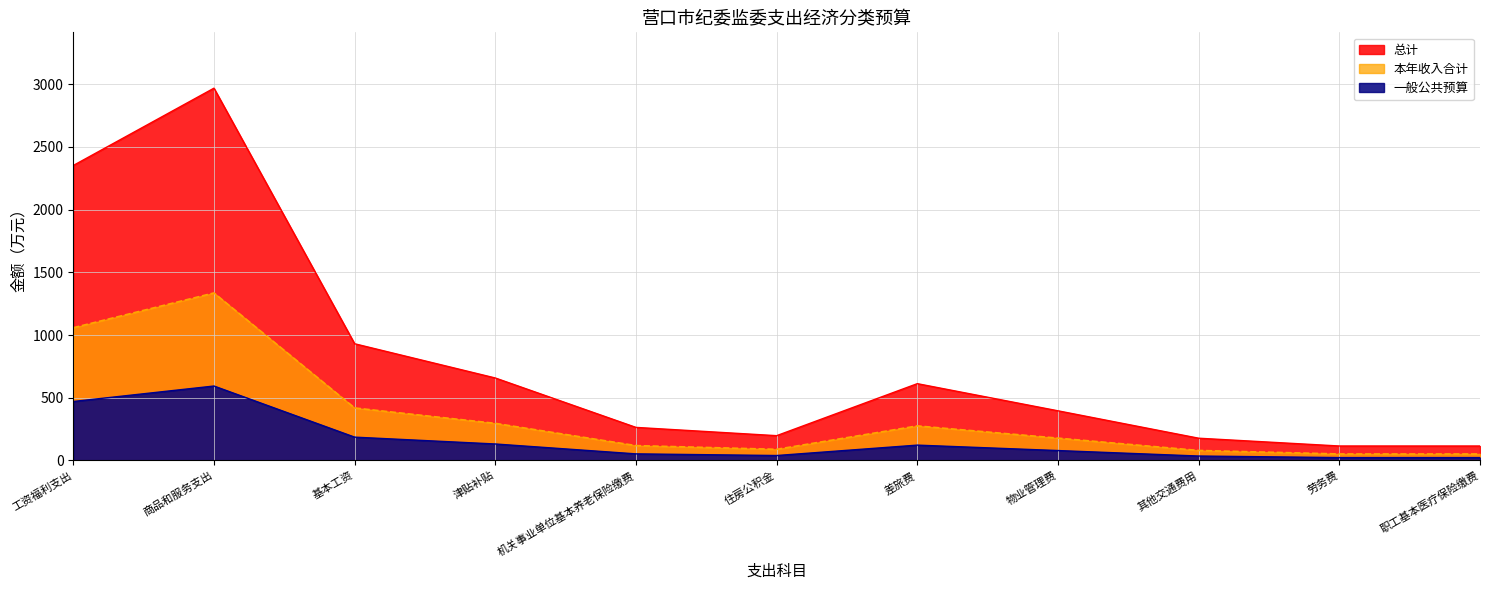

Rank the categories by value from highest to lowest.

商品和服务支出, 工资福利支出, 基本工资, 津贴补贴, 差旅费, 物业管理费, 机关事业单位基本养老保险缴费, 住房公积金, 其他交通费用, 劳务费, 职工基本医疗保险缴费